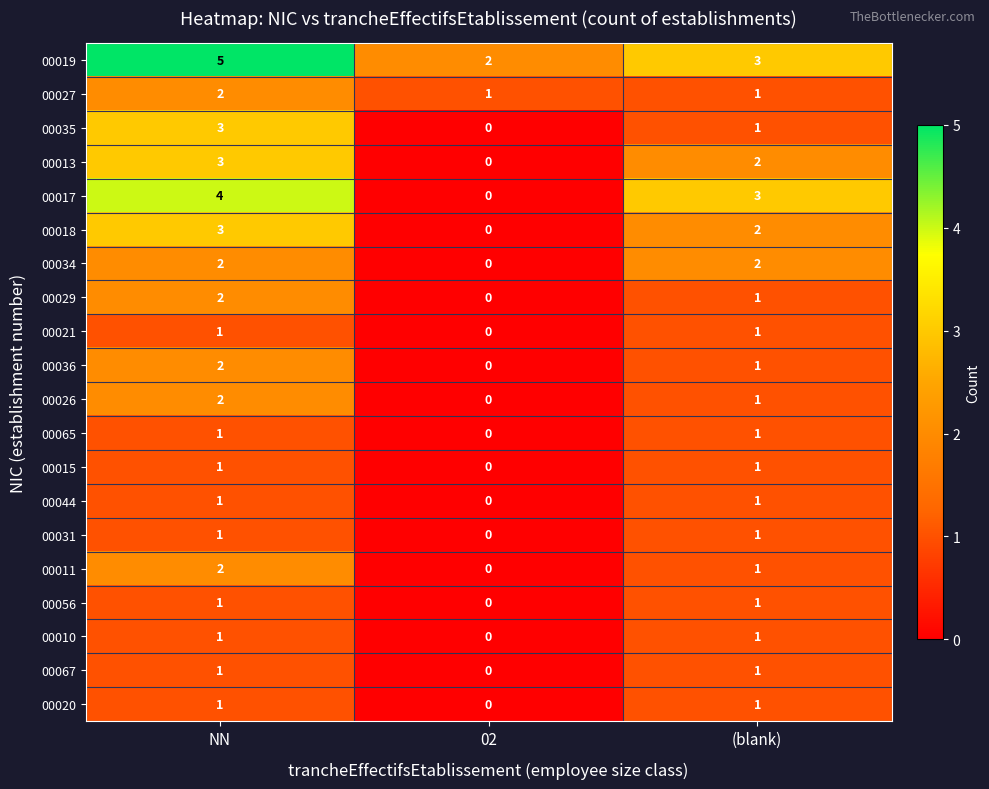

What is the difference between the highest and lowest values at NN?

4